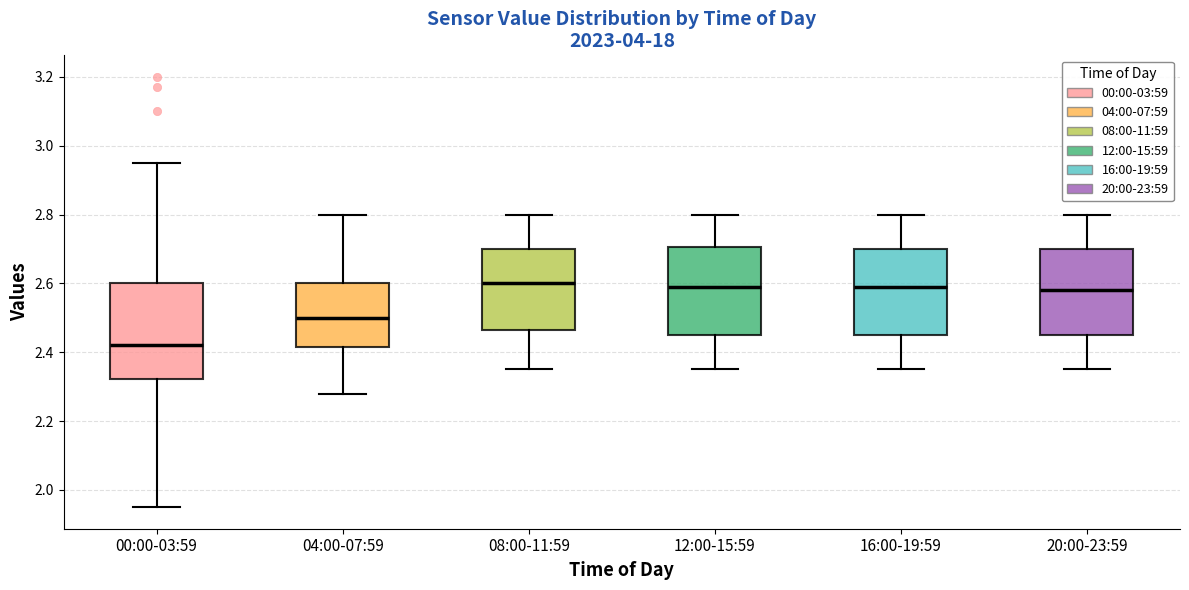

Reading left to right, transcribe this box plot: for each box, give where its median line is, the range the box spans, and where its two whiskers end, as read against the y-axis. The values are not printed on the chart, so give them approximately, as read against the axis.

00:00-03:59: median 2.42, box 2.32 to 2.60, whiskers 1.96 to 2.96
04:00-07:59: median 2.50, box 2.42 to 2.60, whiskers 2.28 to 2.80
08:00-11:59: median 2.60, box 2.46 to 2.70, whiskers 2.36 to 2.80
12:00-15:59: median 2.60, box 2.46 to 2.70, whiskers 2.36 to 2.80
16:00-19:59: median 2.60, box 2.46 to 2.70, whiskers 2.36 to 2.80
20:00-23:59: median 2.58, box 2.46 to 2.70, whiskers 2.36 to 2.80